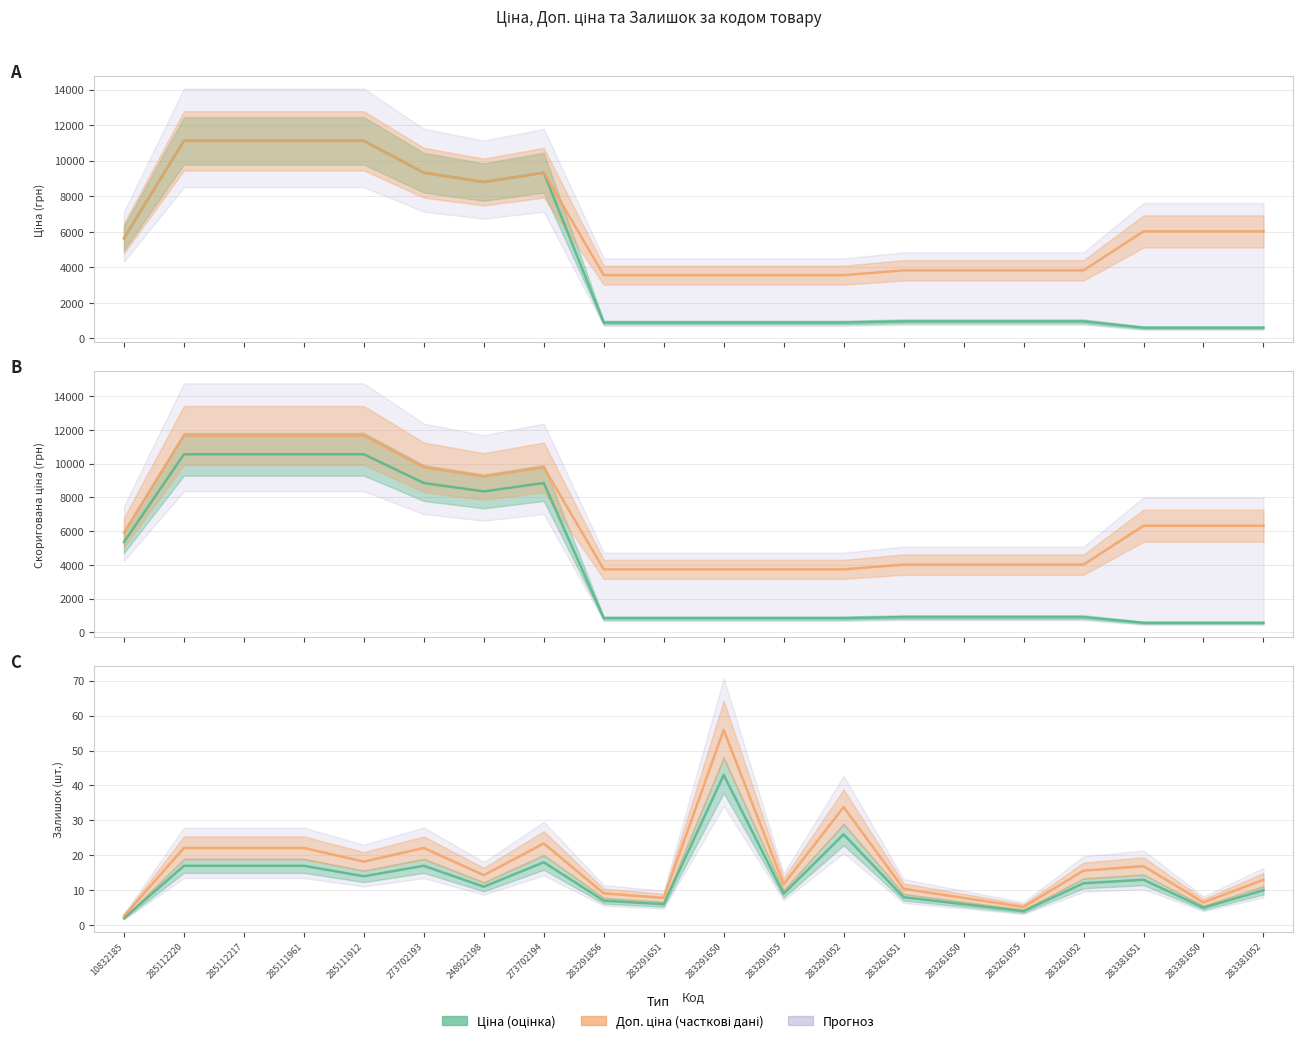

Is the value of Ціна (×0.95) at 285112217 greater than the value of Доп. ціна (×1.05) at 285111912?

No